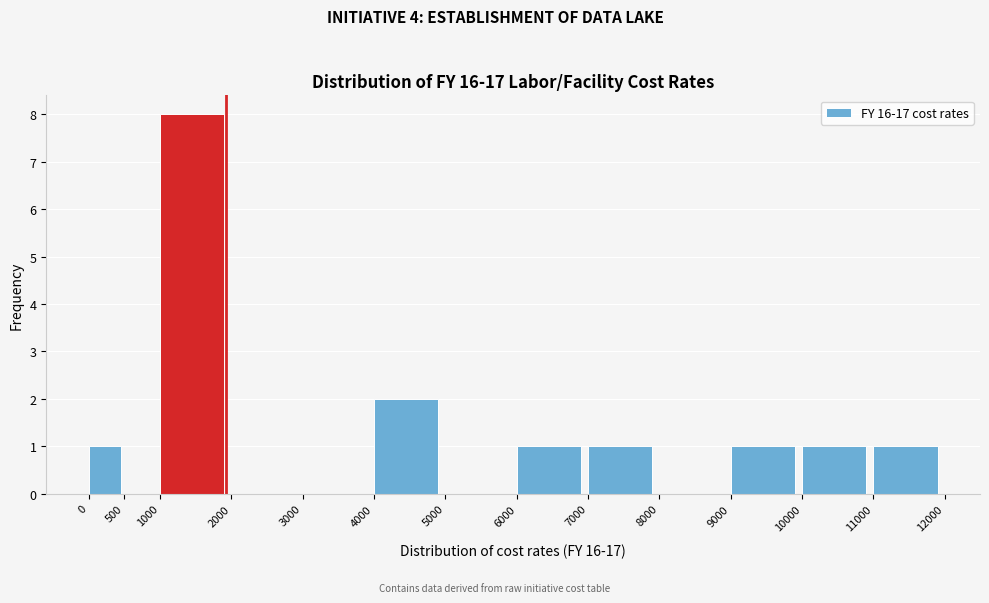

Reading left to right, transcribe this chart: for each bar, give the range it covers on the x-axis and its height. The values are not printed on the chart, so give them approximately, as read against the axis.

0 to 500: 1
500 to 1000: 0
1000 to 2000: 8
2000 to 3000: 0
3000 to 4000: 0
4000 to 5000: 2
5000 to 6000: 0
6000 to 7000: 1
7000 to 8000: 1
8000 to 9000: 0
9000 to 10000: 1
10000 to 11000: 1
11000 to 12000: 1